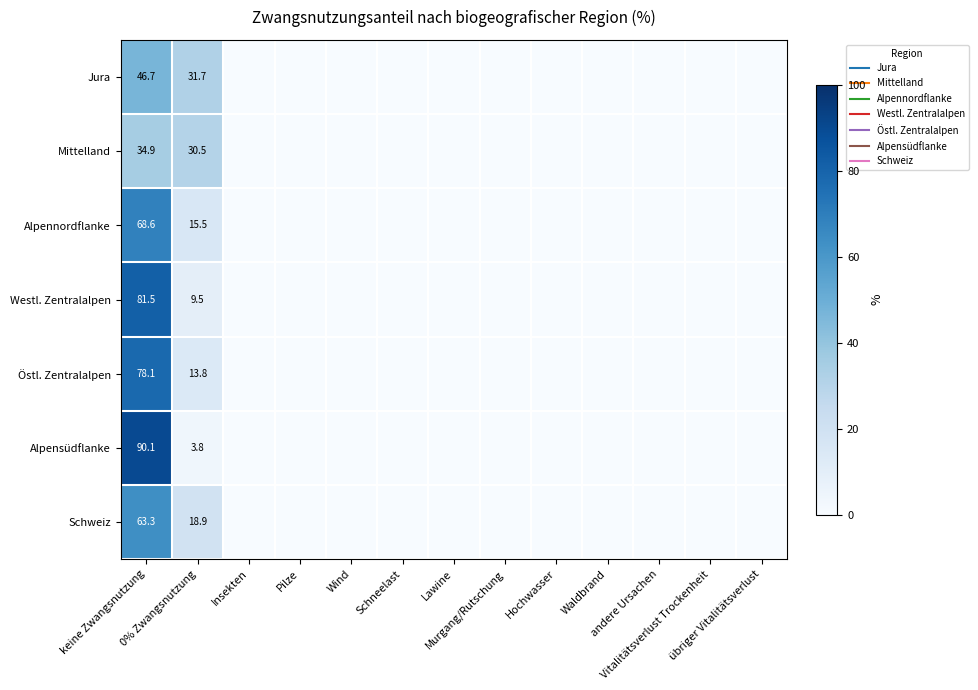

Which series has the largest total across all categories?

Alpensüdflanke